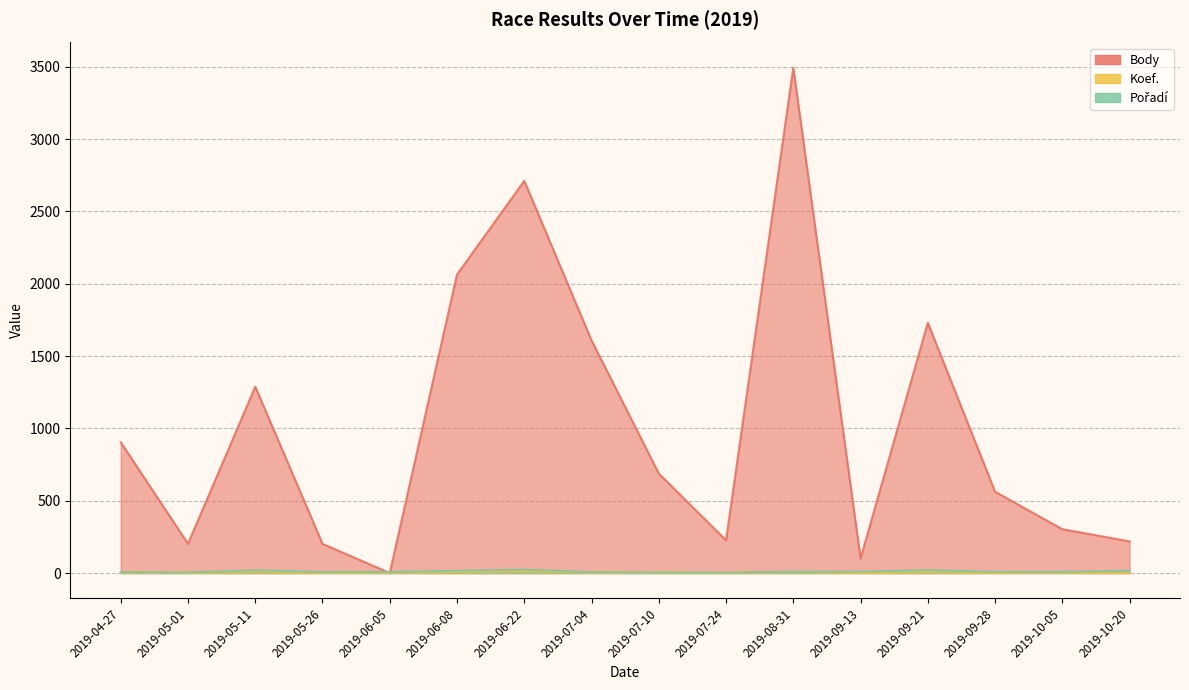

Read the Pořadí value at 2019-09-13.

10